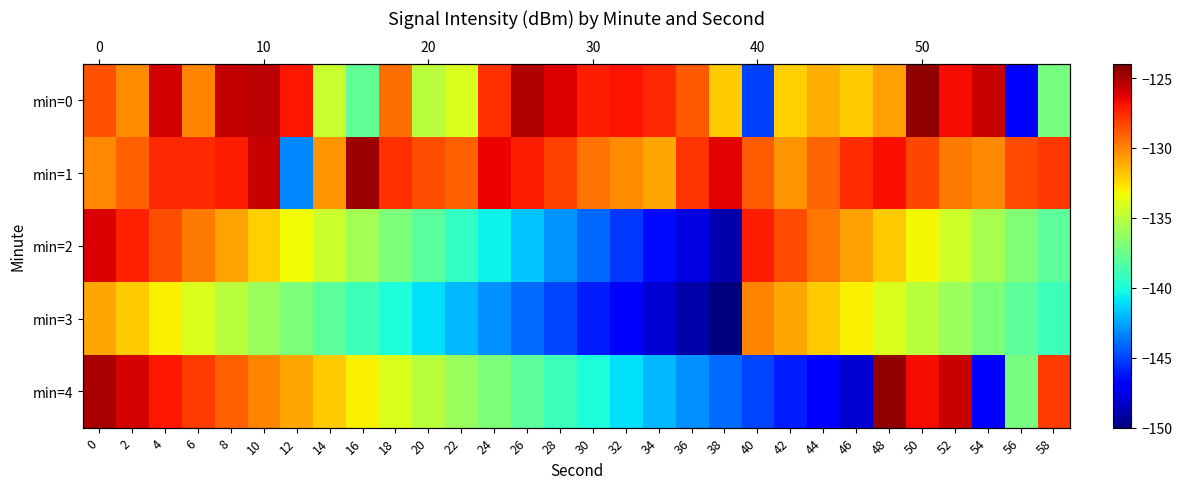

How many values in the min=0 series are below -128?

17